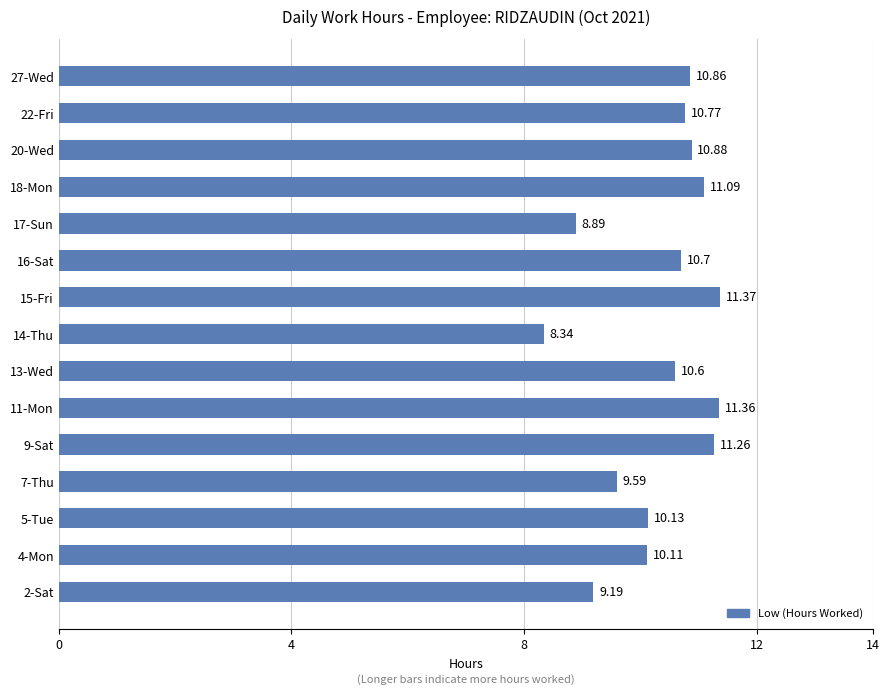

How many values are below 10?

4